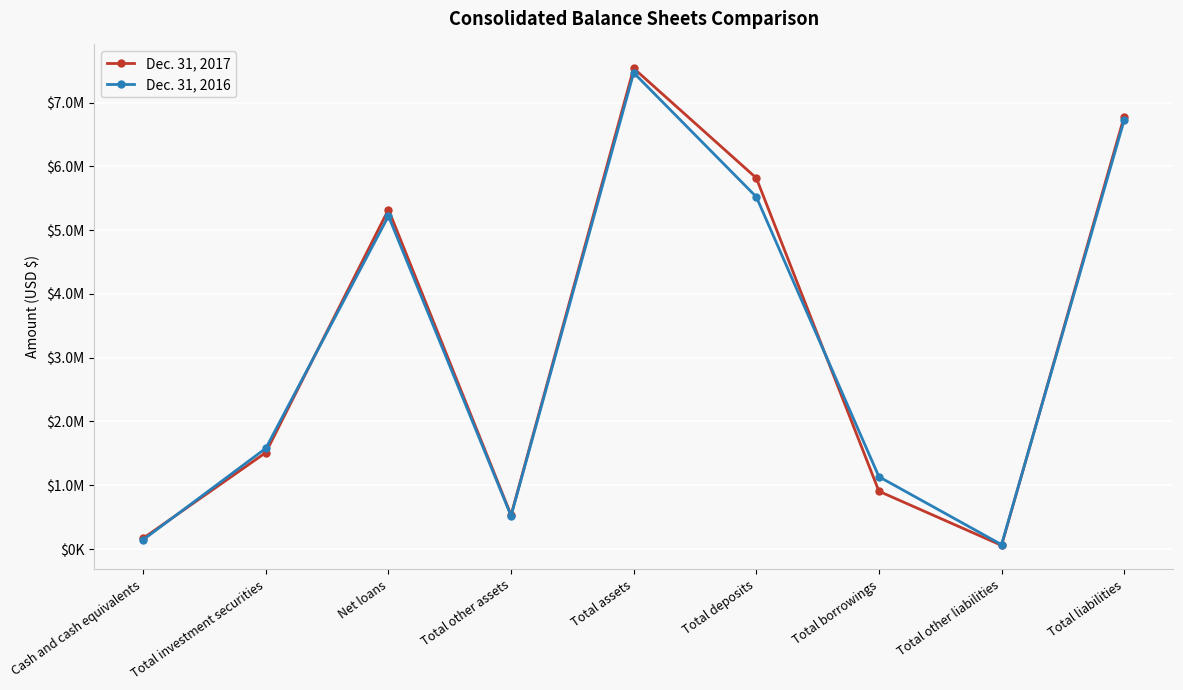

Does the chart have visible grid lines?

Yes